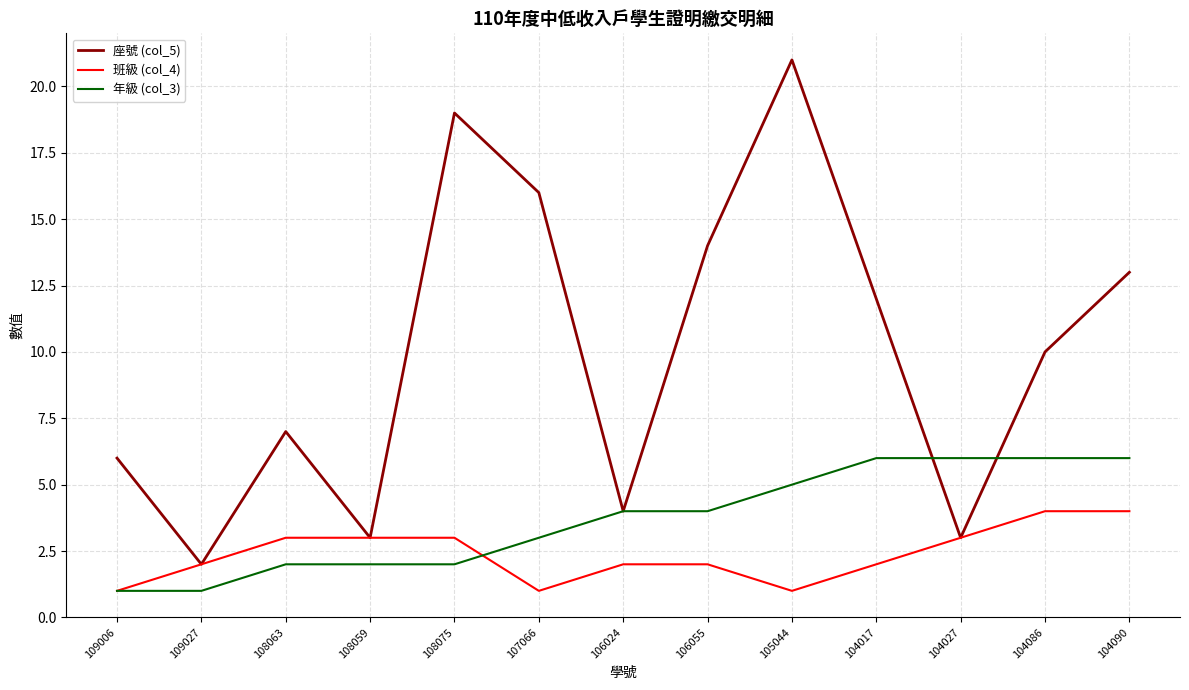

Is it true that 班級 (col_4) equals 5 at 108059?

False